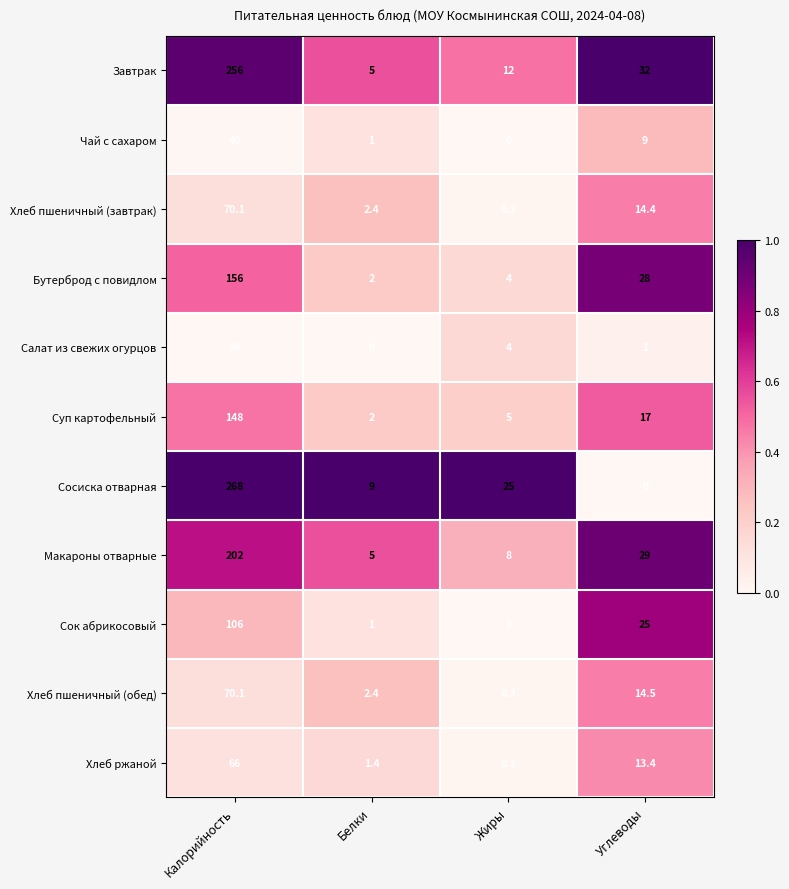

What is the difference between the maximum and minimum values in the Сок абрикосовый series?

106.0